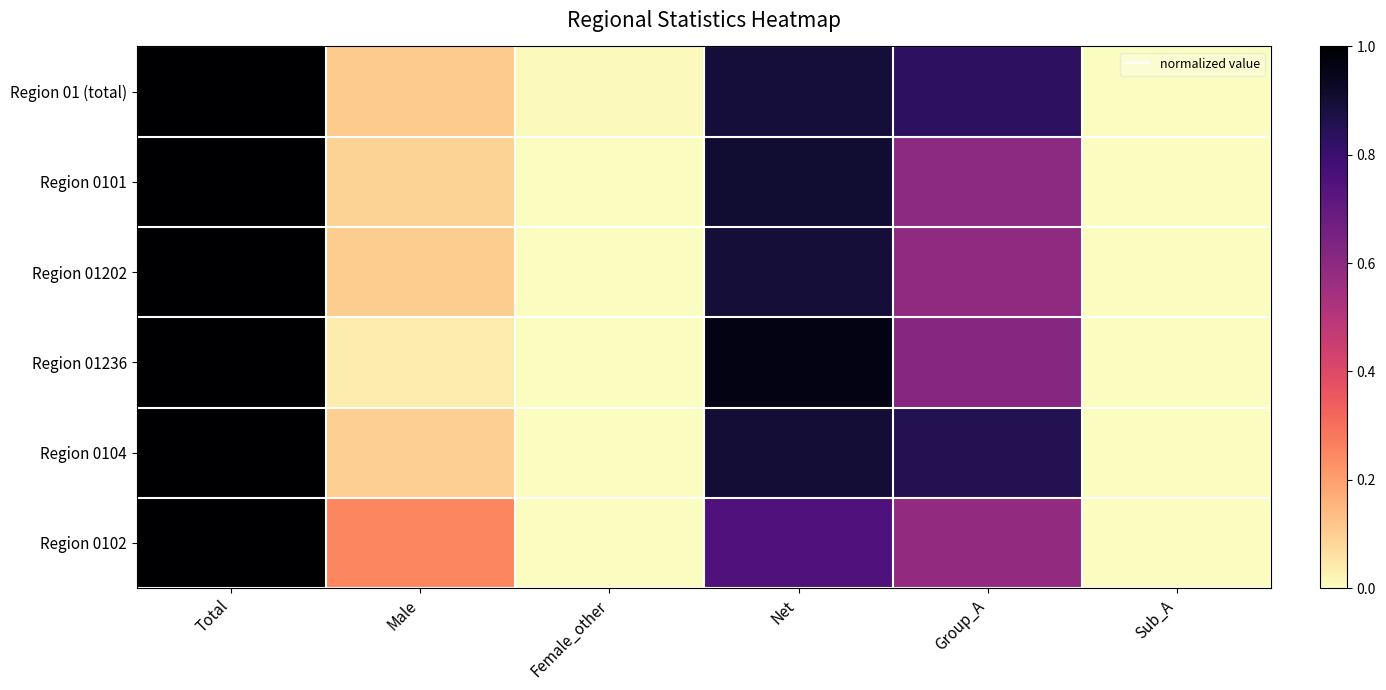

Reading left to right, extract all data points from this chart.

Region 01 (total): Total=1.0	Male=0.1	Female_other=0.0	Net=0.9	Group_A=0.8	Sub_A=0.0
Region 0101: Total=1.0	Male=0.1	Female_other=0.0	Net=0.9	Group_A=0.6	Sub_A=0.0
Region 01202: Total=1.0	Male=0.1	Female_other=0.0	Net=0.9	Group_A=0.6	Sub_A=0.0
Region 01236: Total=1.0	Male=0.0	Female_other=0.0	Net=1.0	Group_A=0.6	Sub_A=0.0
Region 0104: Total=1.0	Male=0.1	Female_other=0.0	Net=0.9	Group_A=0.9	Sub_A=0.0
Region 0102: Total=1.0	Male=0.2	Female_other=0.0	Net=0.8	Group_A=0.6	Sub_A=0.0